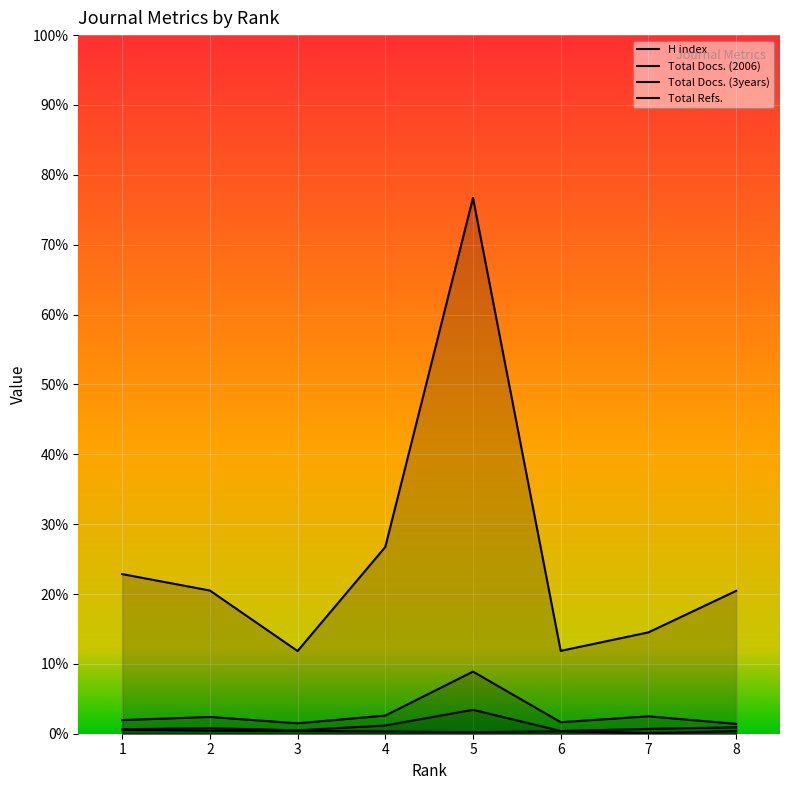

At which label does Total Docs. (3years) first exceed 240?

4